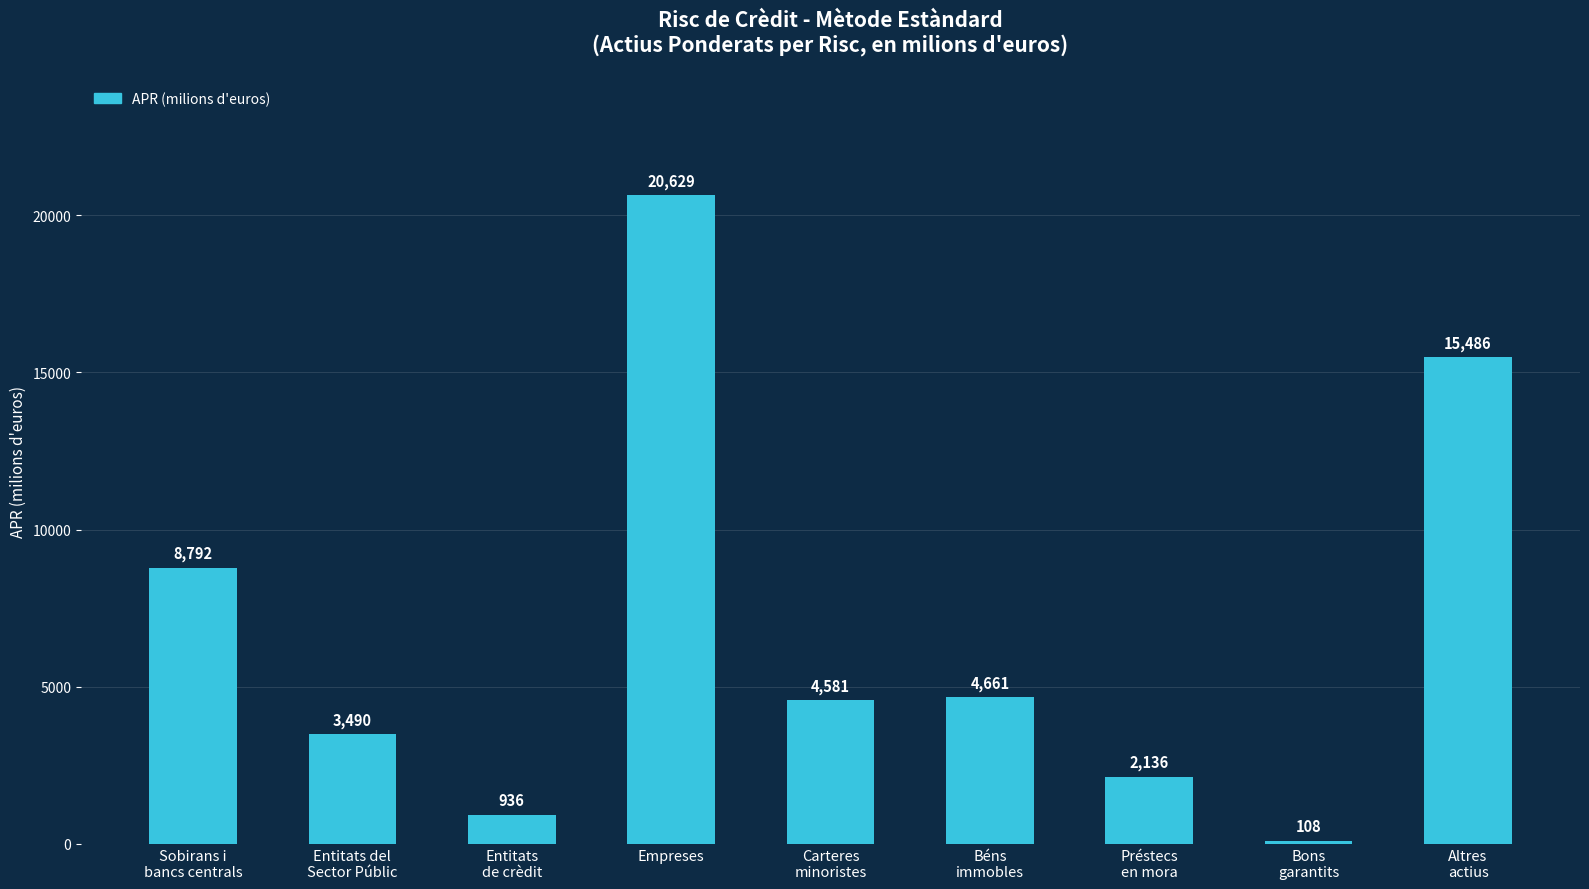

The chart shows a value of 6086.7 at Empreses. True or false?

False